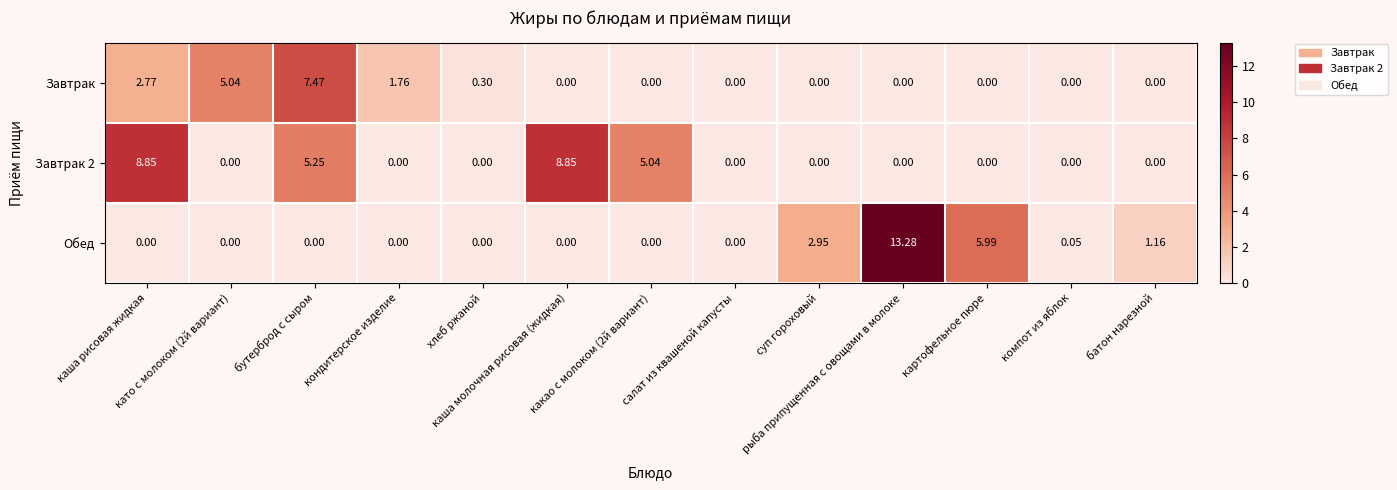

What is the difference between the highest and lowest values at бутерброд с сыром?

7.5